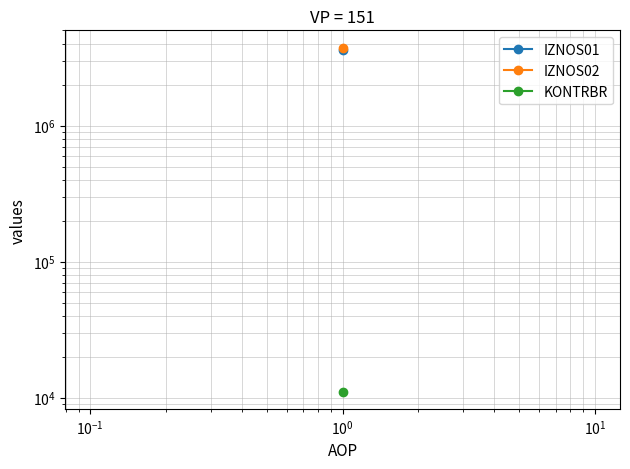

True or false: KONTRBR and IZNOS01 intersect in this chart.

False